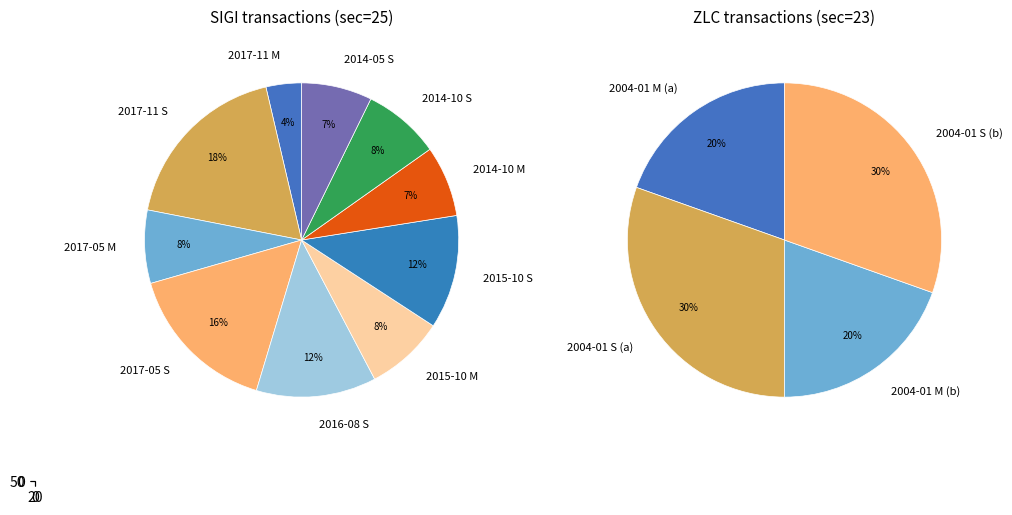

What is the ratio of the value at 2014-10 M to the value at 2014-05 S?

1.0